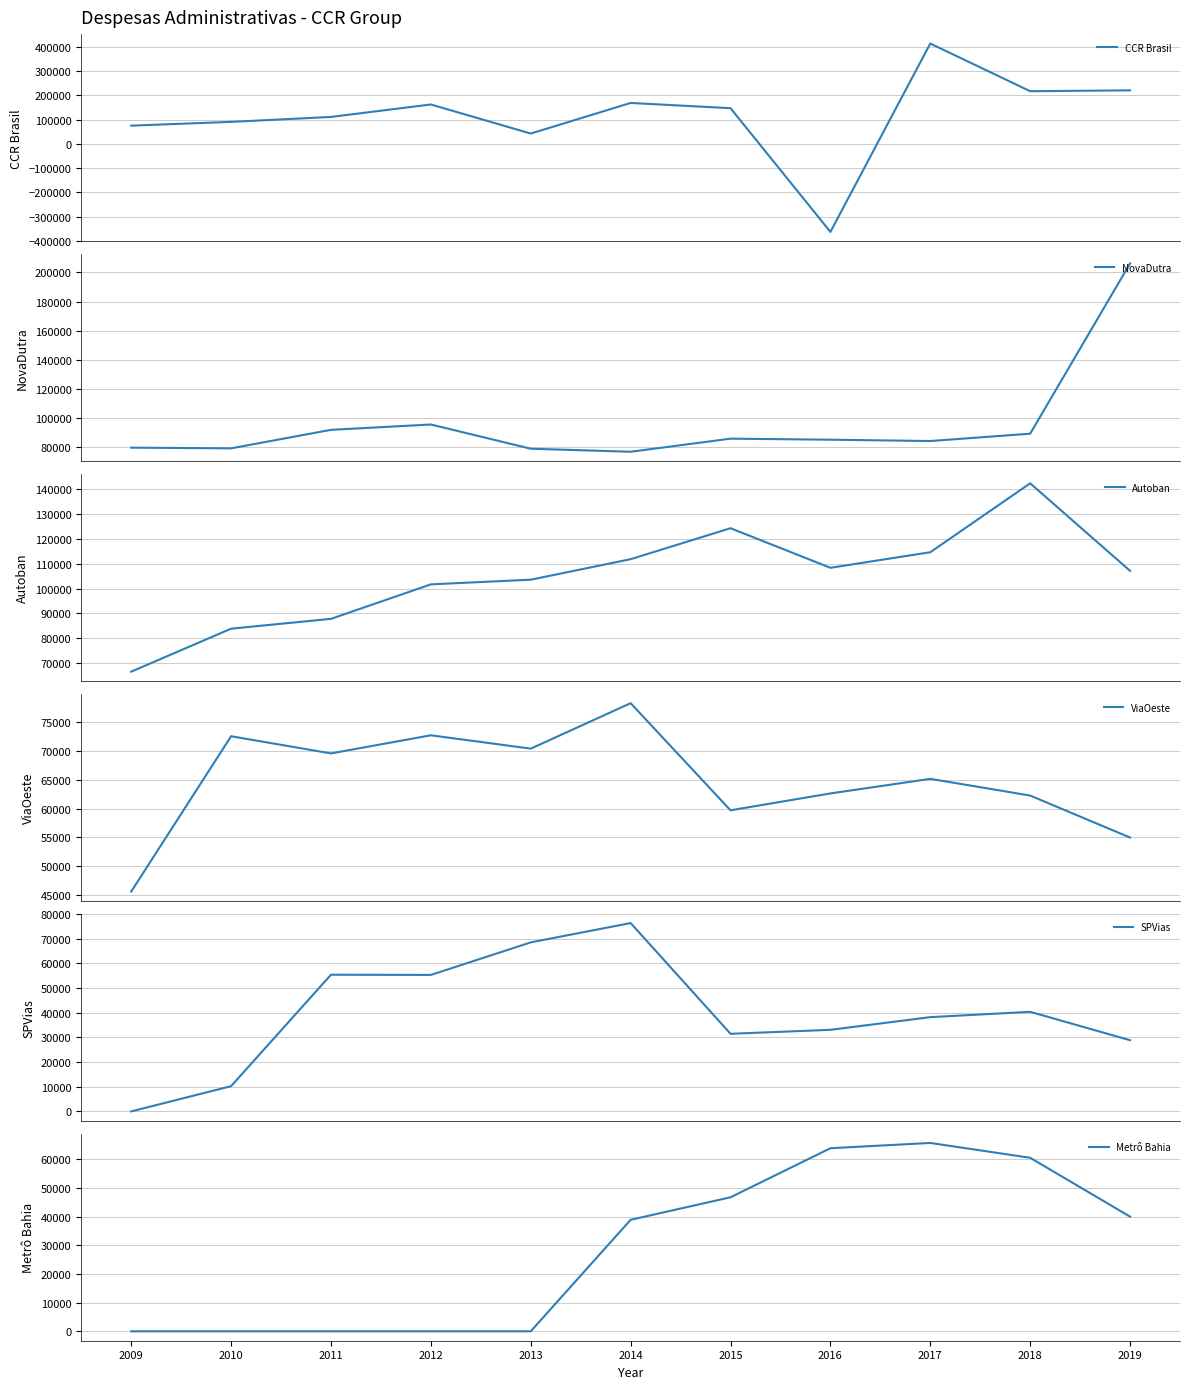

What is the value of the NovaDutra point at the 6th from the left?

77001.0